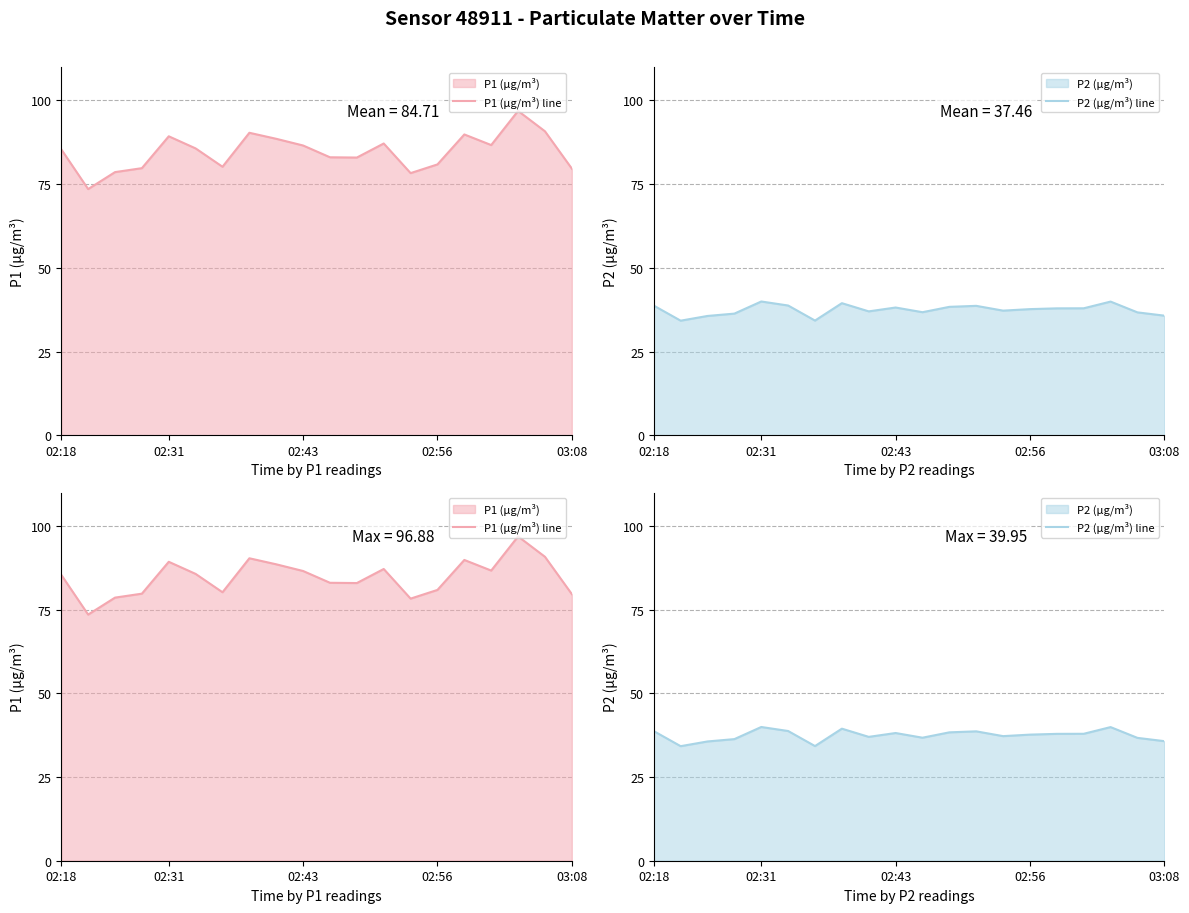

Reading left to right, extract all data points from this chart.

P1 (µg/m³) line: 85.4	73.5	78.6	79.8	89.3	85.7	80.2	90.3	88.5	86.5	83.0	83.0	87.2	78.3	80.9	89.8	86.7	96.9	90.8	79.7
P2 (µg/m³) line: 38.7	34.2	35.6	36.3	40.0	38.8	34.2	39.5	37.0	38.1	36.8	38.4	38.6	37.2	37.7	37.9	37.9	39.9	36.7	35.7